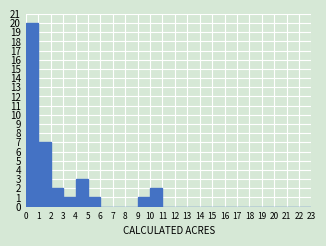

Reading left to right, list every bar in this chart as the range it spans on the x-axis followed by its height. The values are not printed on the chart, so give them approximately, as read against the axis.

0 to 1: 20
1 to 2: 7
2 to 3: 2
3 to 4: 1
4 to 5: 3
5 to 6: 1
6 to 7: 0
7 to 8: 0
8 to 9: 0
9 to 10: 1
10 to 11: 2
11 to 12: 0
12 to 13: 0
13 to 14: 0
14 to 15: 0
15 to 16: 0
16 to 17: 0
17 to 18: 0
18 to 19: 0
19 to 20: 0
20 to 21: 0
21 to 22: 0
22 to 23: 0